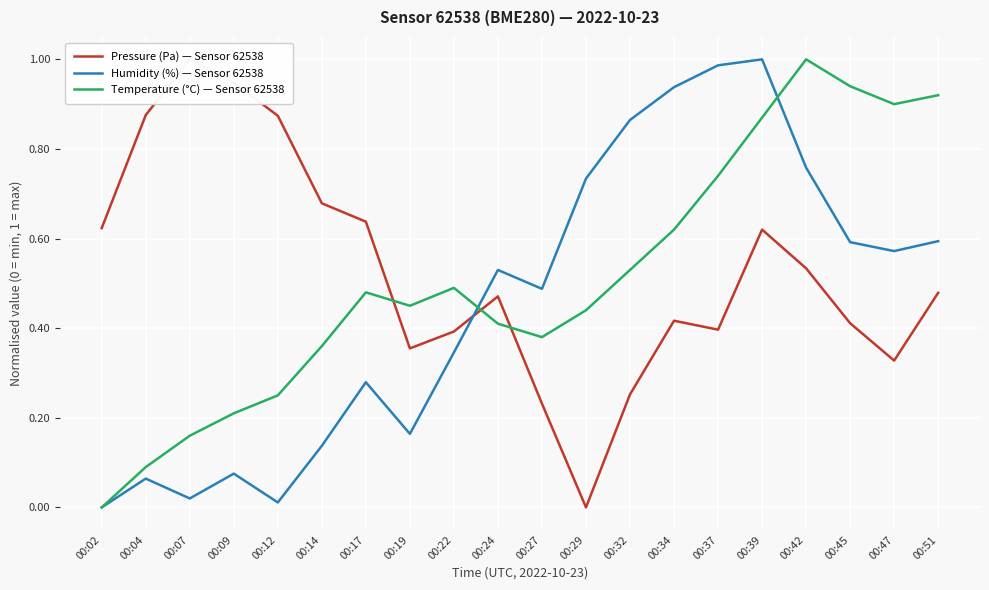

How many series are shown in this chart?

3